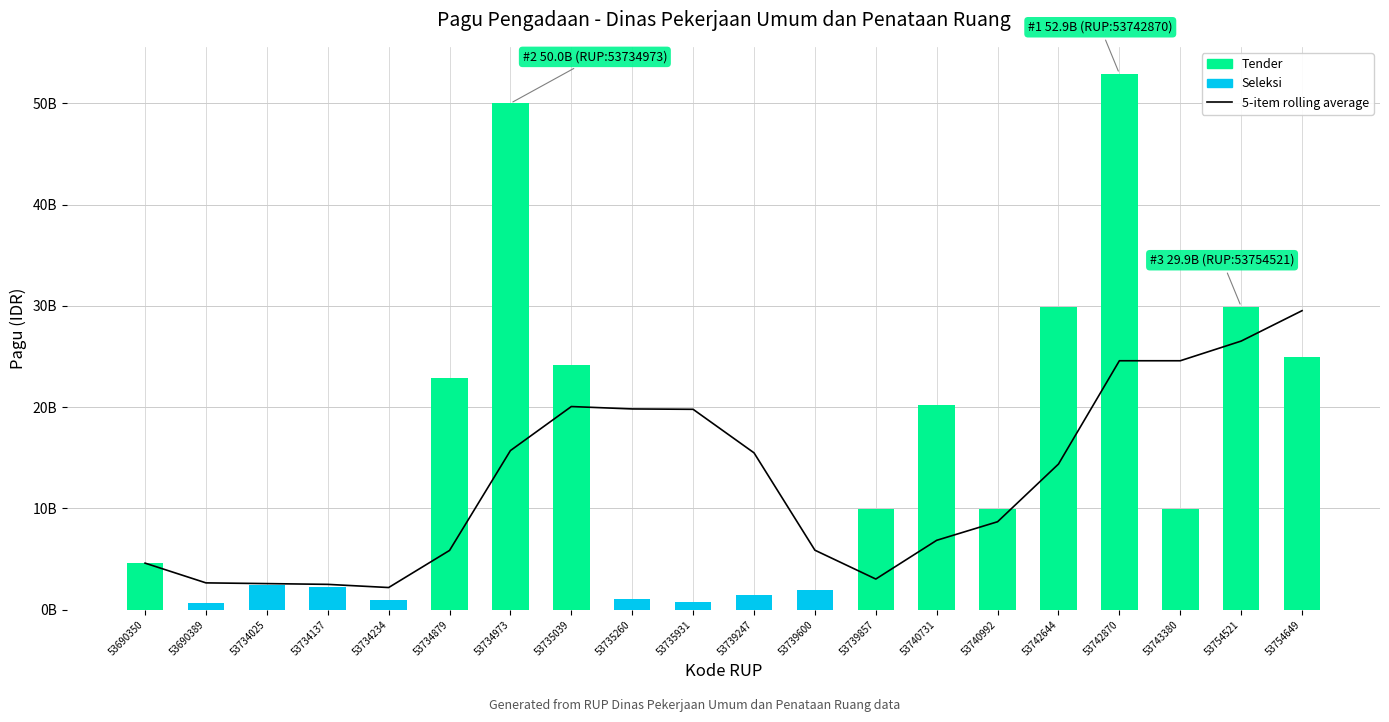

Are the bars horizontal?

No